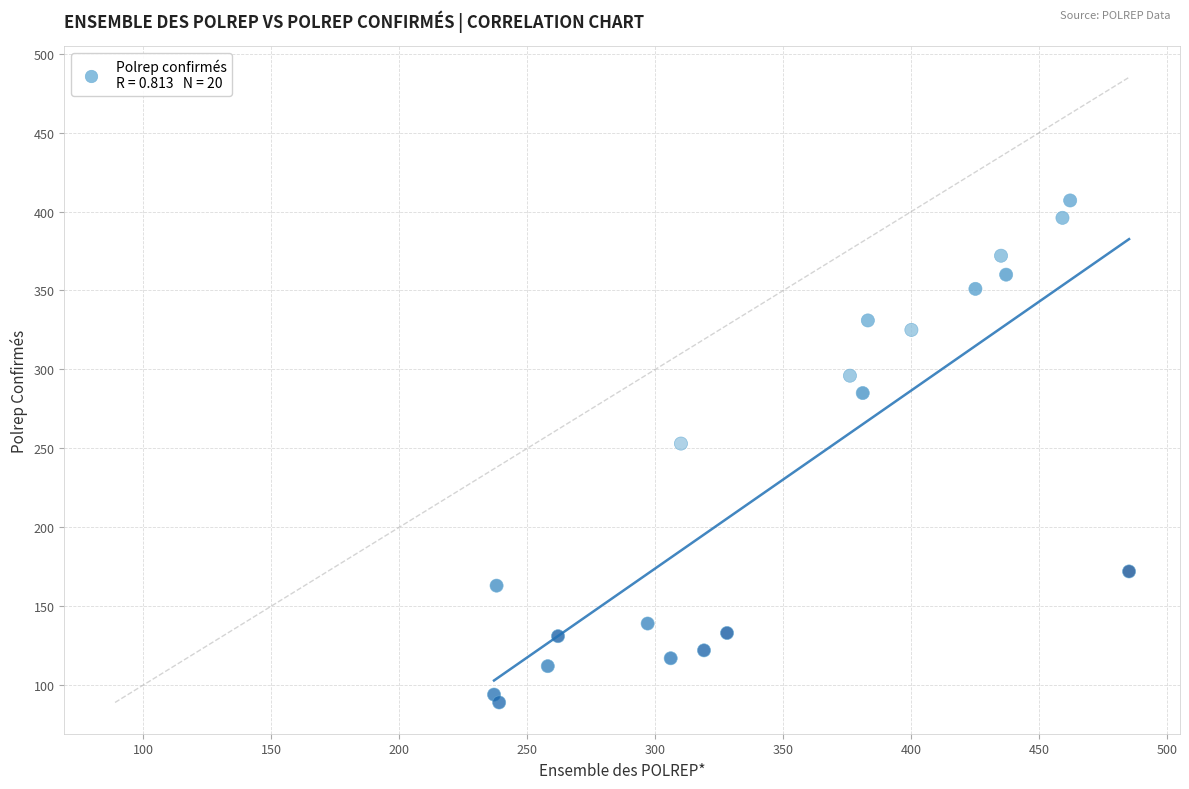

What Y value in the scatter plot is closest to 248?

253